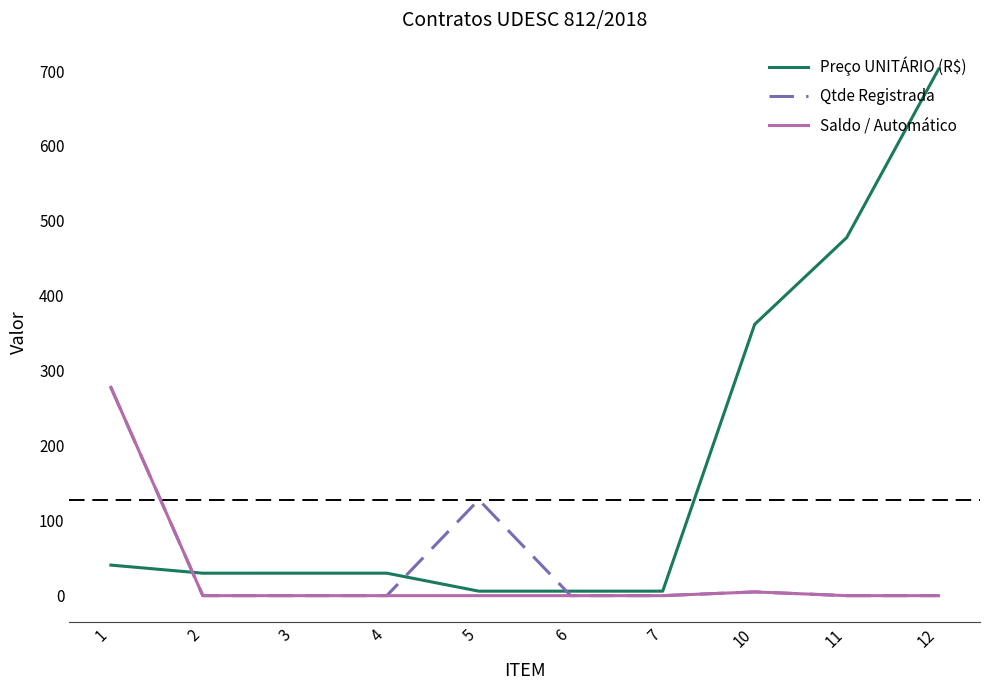

What is the total value across all series at 5?

134.0